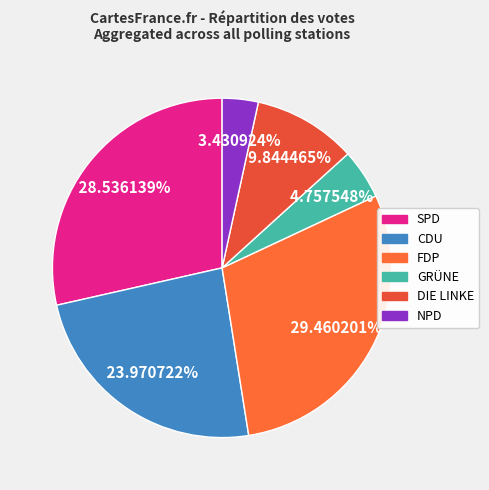

Is there a majority slice in this chart?

No